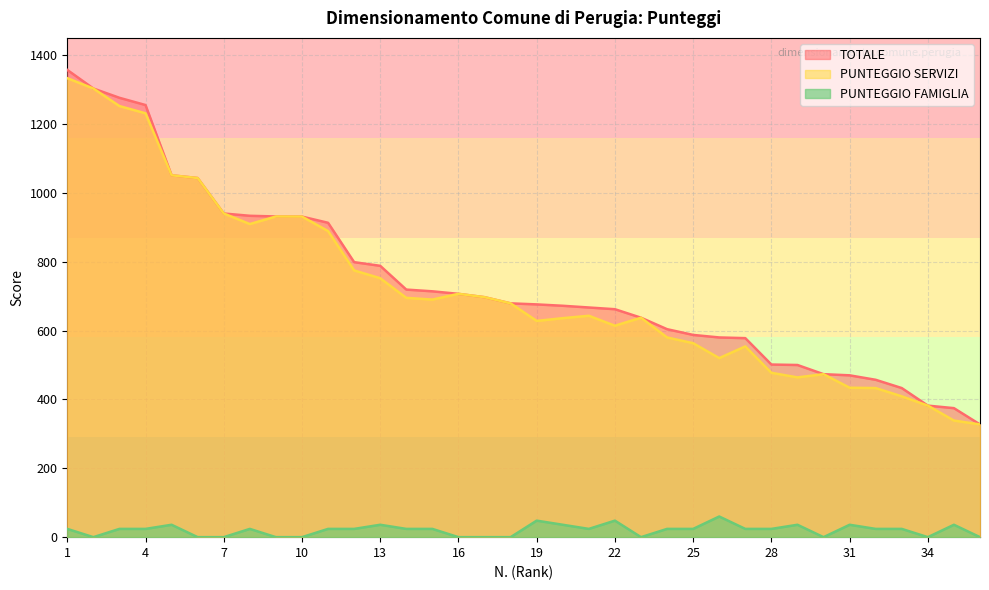

List the labels in order of PUNTEGGIO FAMIGLIA value, largest first.

26, 19, 22, 5, 13, 20, 29, 31, 35, 1, 3, 4, 8, 11, 12, 14, 15, 21, 24, 25, 27, 28, 32, 33, 2, 6, 7, 9, 10, 16, 17, 18, 23, 30, 34, 36